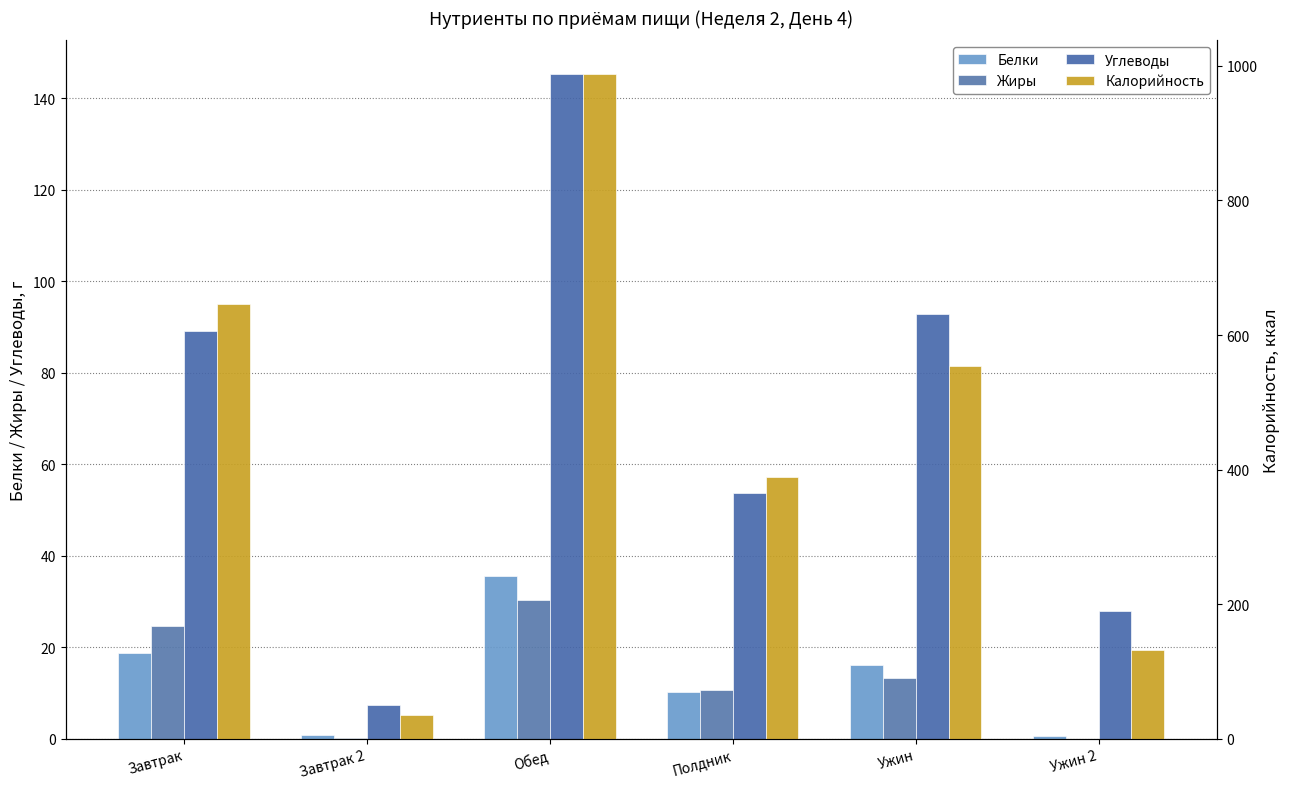

Rank the categories by Калорийность value from highest to lowest.

Обед, Завтрак, Ужин, Полдник, Ужин 2, Завтрак 2